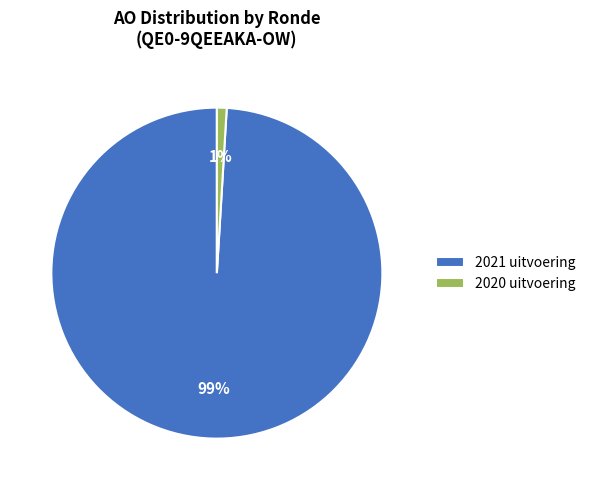

What percentage is the 2021 uitvoering slice, to the nearest percent?

99%